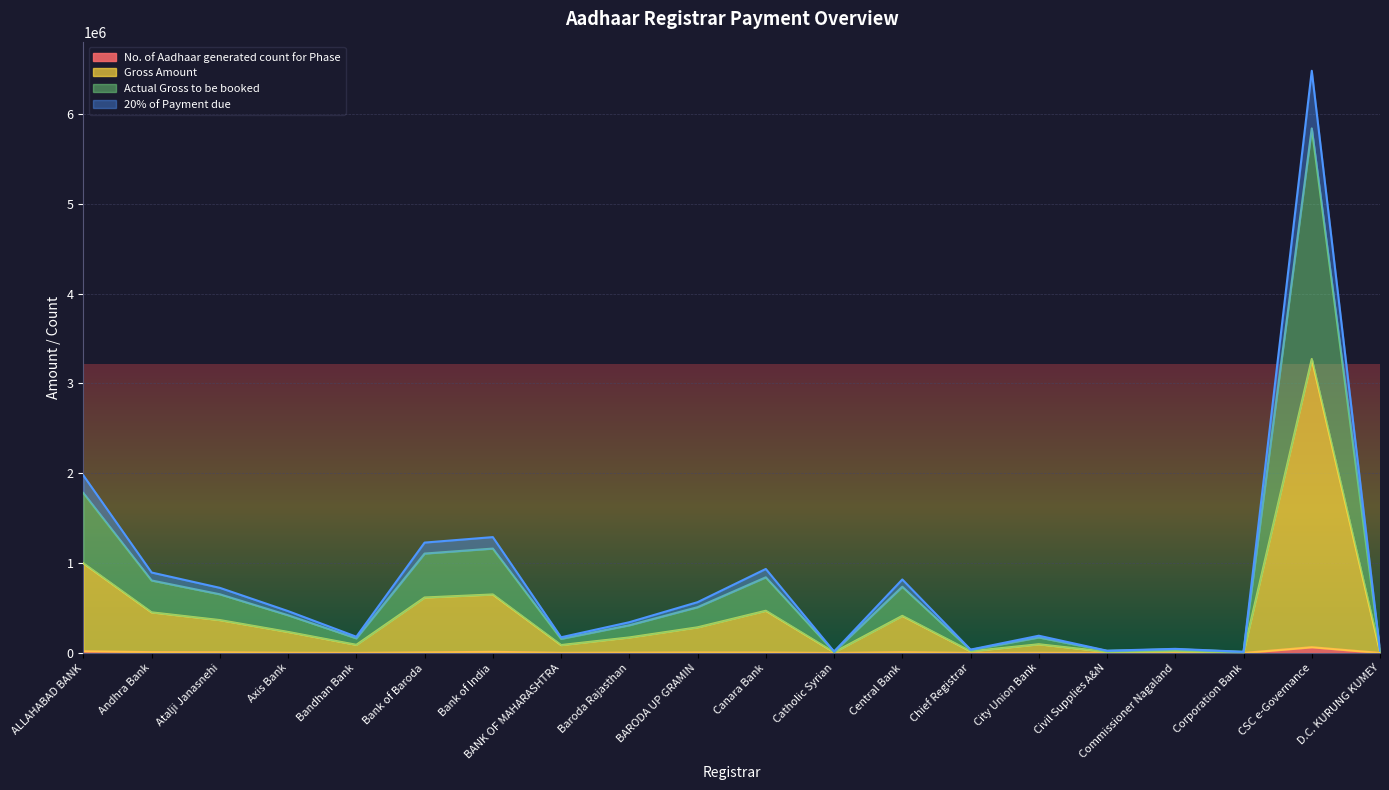

Where is the first local minimum for Gross Amount?

Bandhan Bank